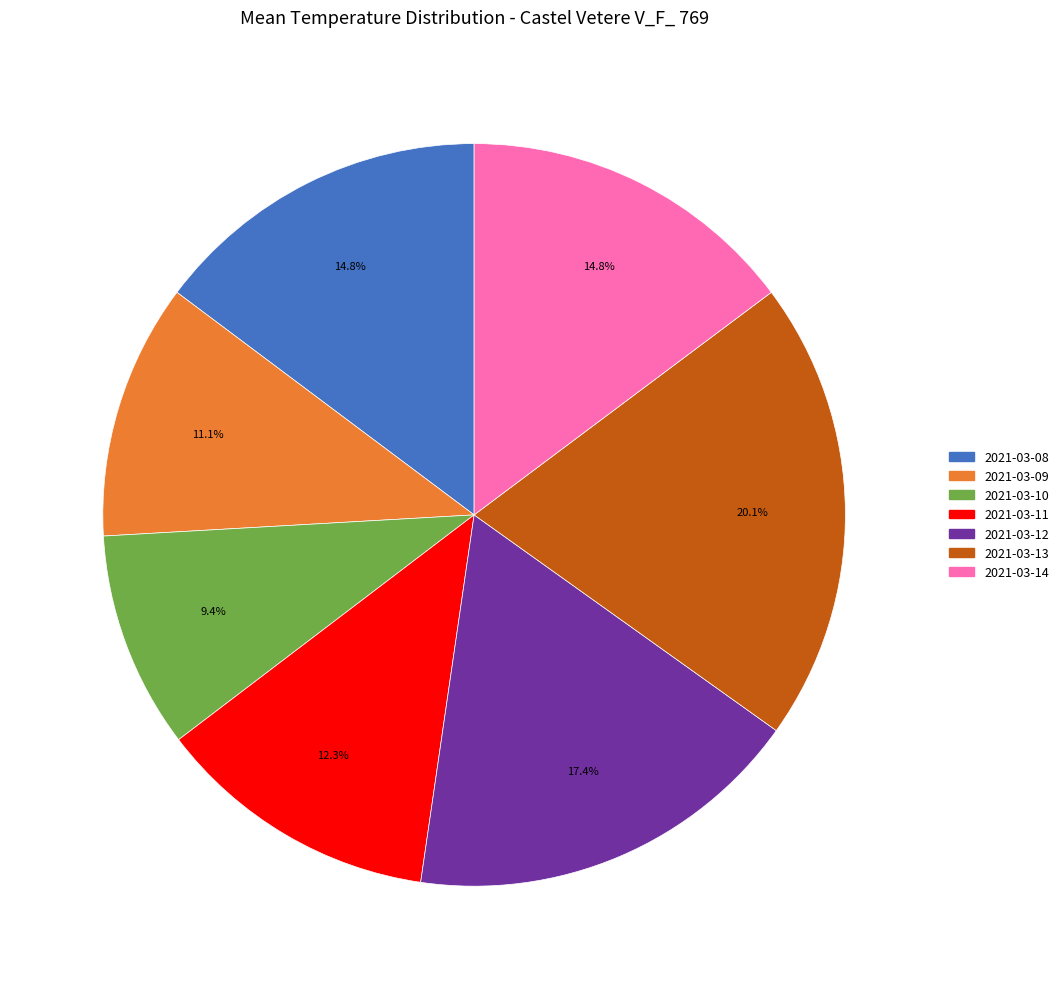

Combined, what portion of the pie is 2021-03-08 and 2021-03-10?

24.2%